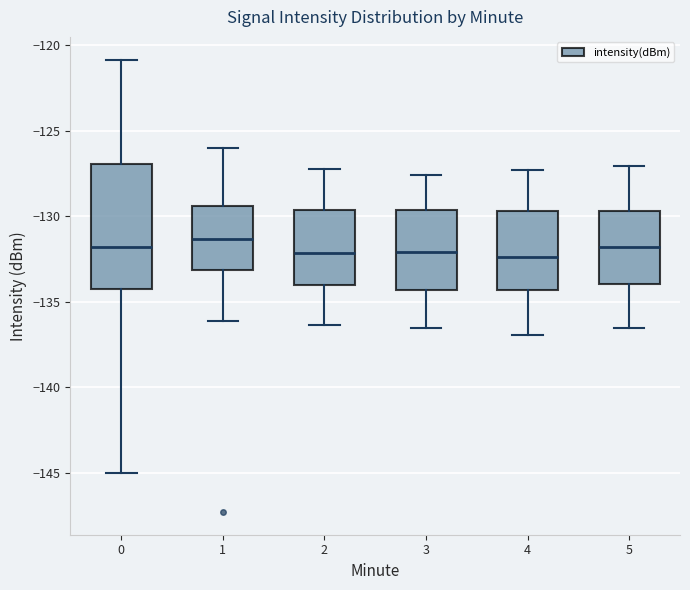

Where does the median line of the box at x = 5 sit on the y-axis? The values are not printed on the chart, so give them approximately, as read against the axis.

-132.0